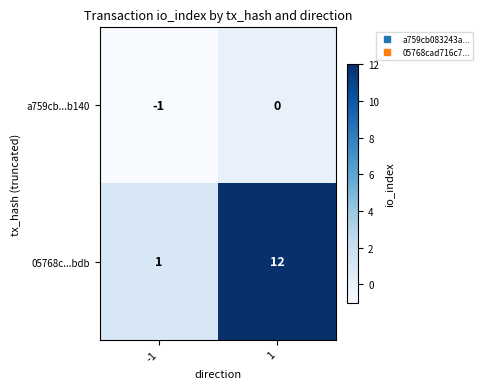

What is the difference between the maximum and minimum values in the 05768c...bdb series?

11